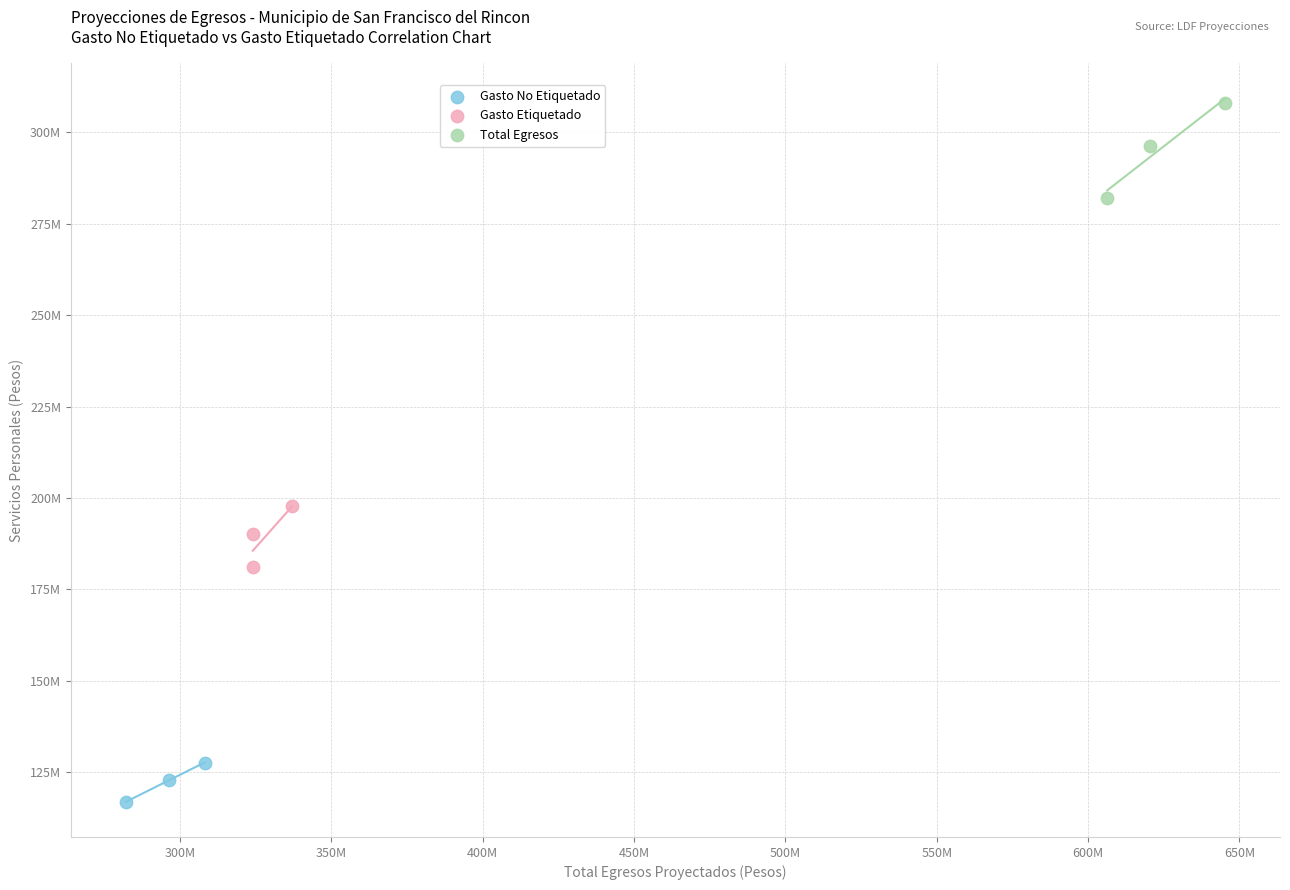

Which series reaches the maximum Y coordinate?

Total Egresos